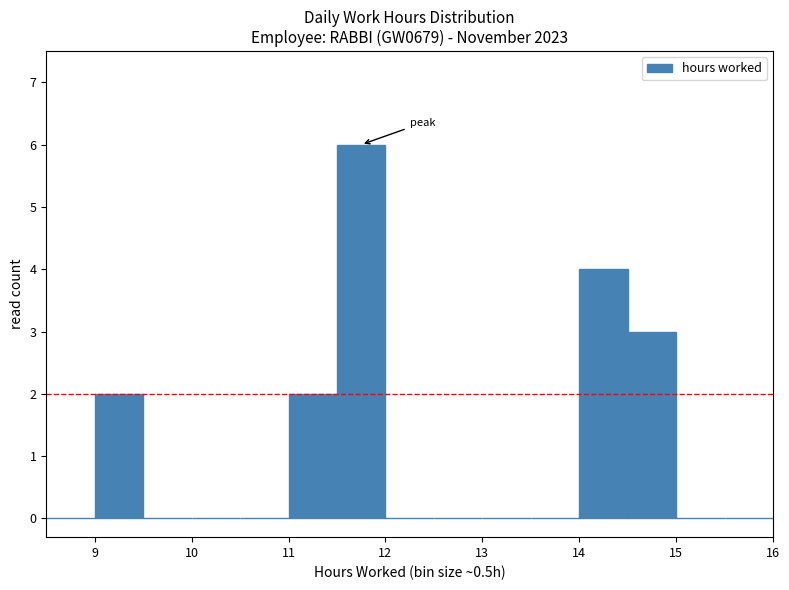

Reading left to right, list every bar in this chart as the range it spans on the x-axis followed by its height. The values are not printed on the chart, so give them approximately, as read against the axis.

8.5 to 9.0: 0
9.0 to 9.5: 2
9.5 to 10.0: 0
10.0 to 10.5: 0
10.5 to 11.0: 0
11.0 to 11.5: 2
11.5 to 12.0: 6
12.0 to 12.5: 0
12.5 to 13.0: 0
13.0 to 13.5: 0
13.5 to 14.0: 0
14.0 to 14.5: 4
14.5 to 15.0: 3
15.0 to 15.5: 0
15.5 to 16.0: 0